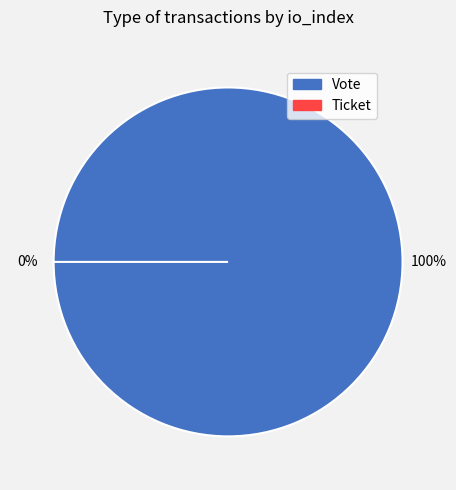

Which category has the smallest portion of the pie?

Ticket